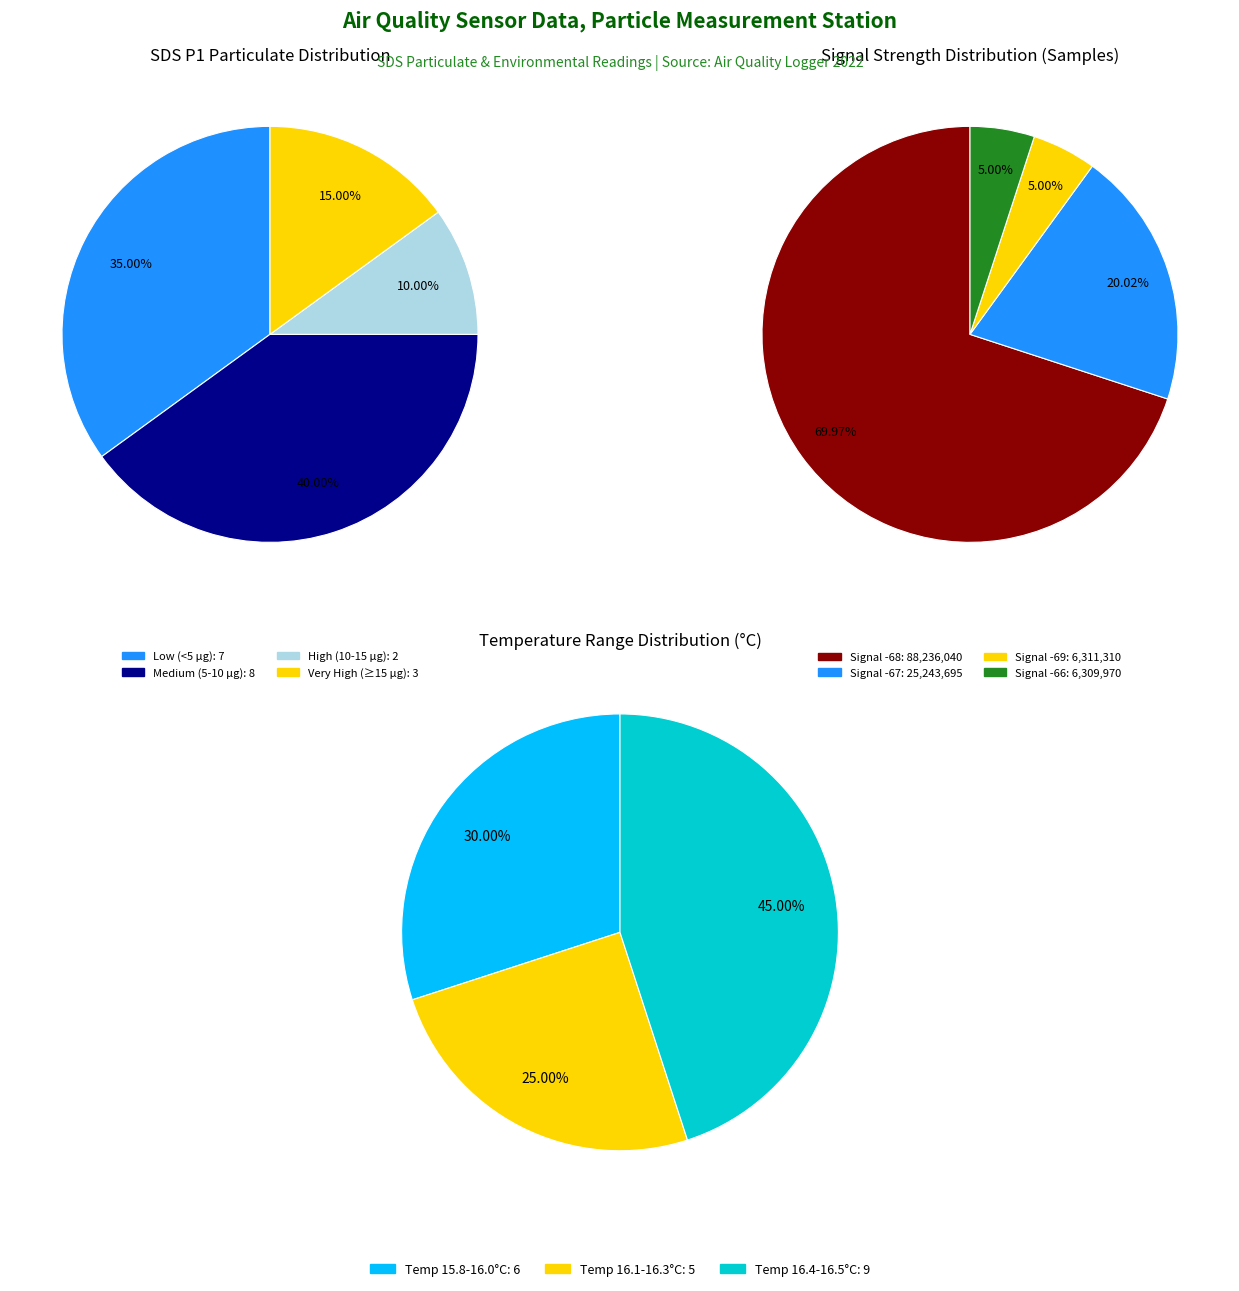

Is 19 the majority of the pie?

No